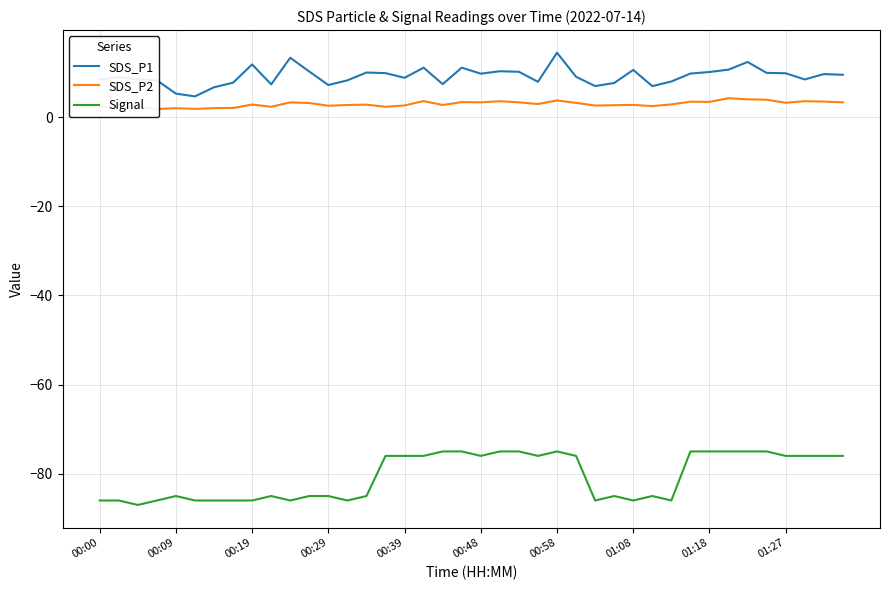

What is the maximum value for Signal?

-75.0